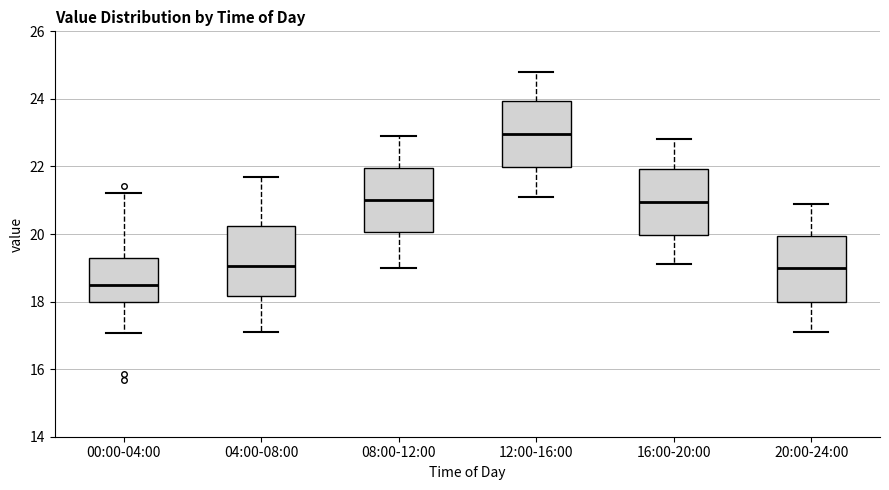

Which box has the highest median line?

12:00-16:00